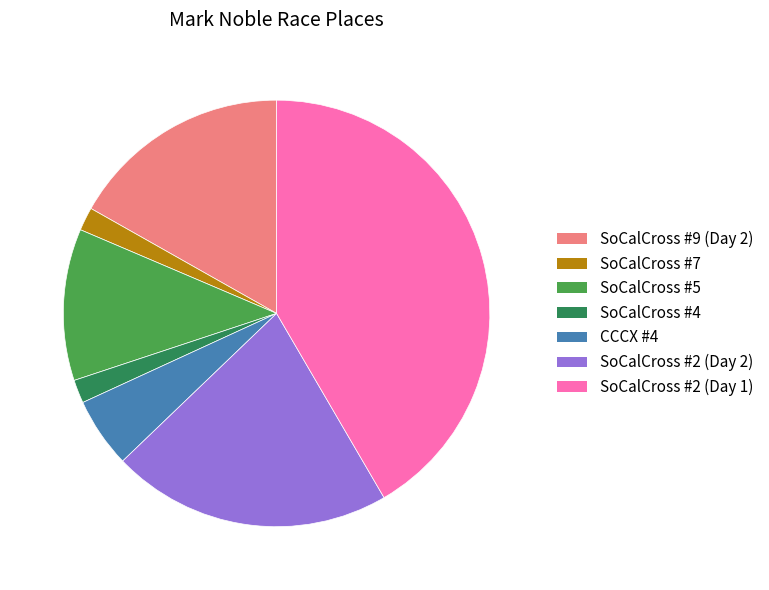

Is SoCalCross #9 (Day 2) the majority of the pie?

No